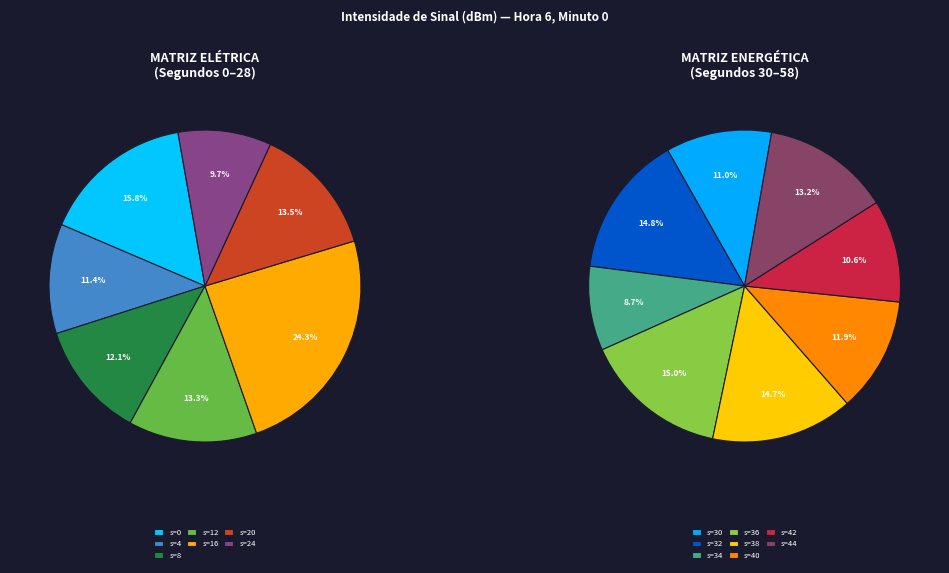

Which has a higher value, 24 or 32?

32